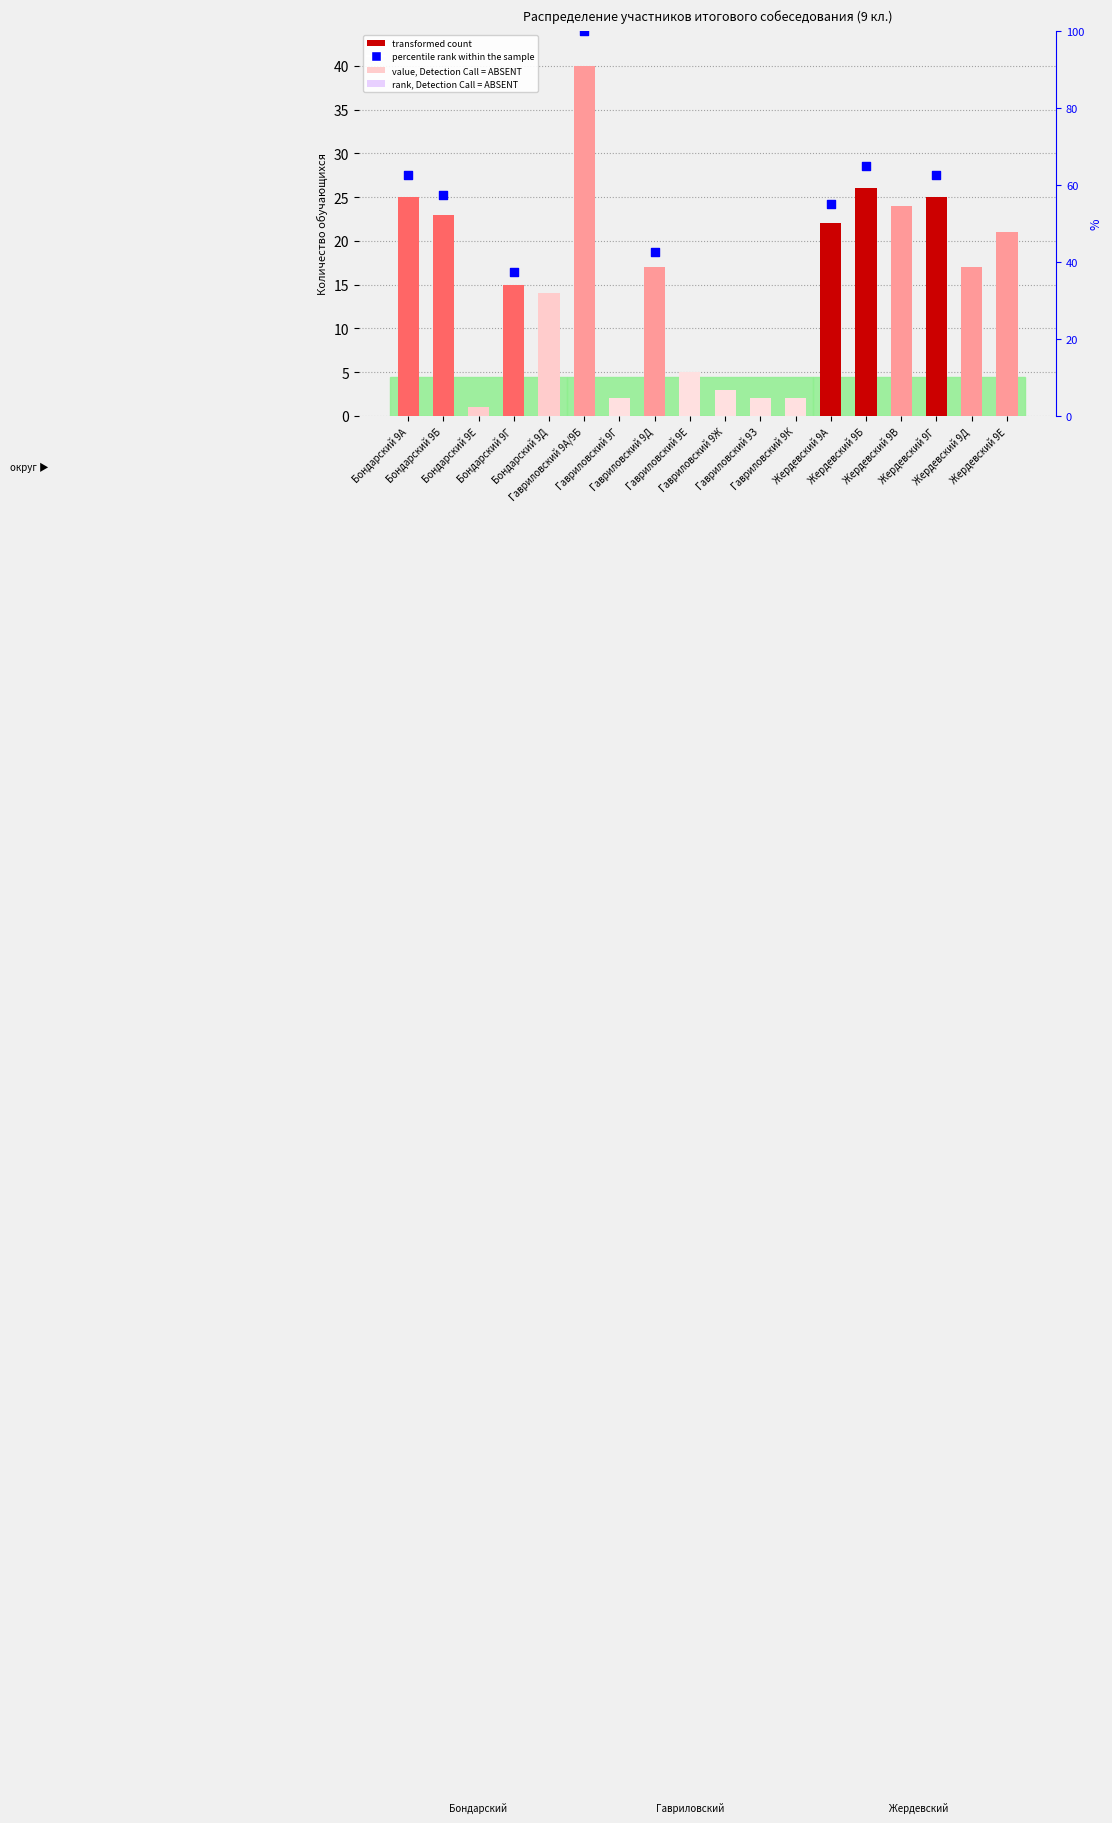

What is the ratio of the value at Бондарский 9Б to the value at Жердевский 9В?

1.0